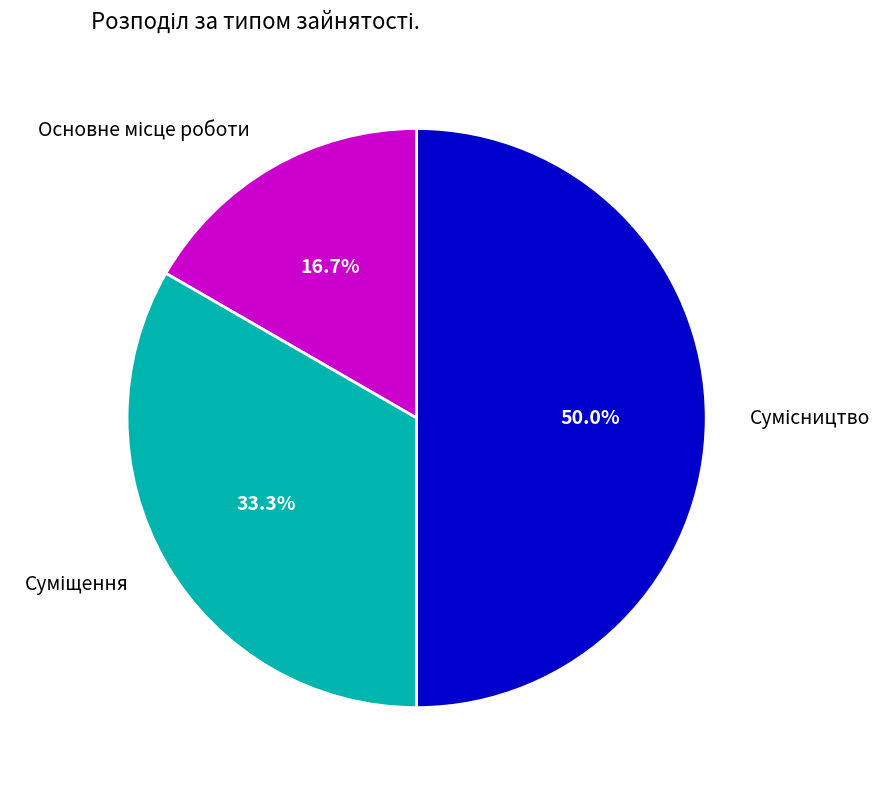

How many slices are in this pie chart?

3